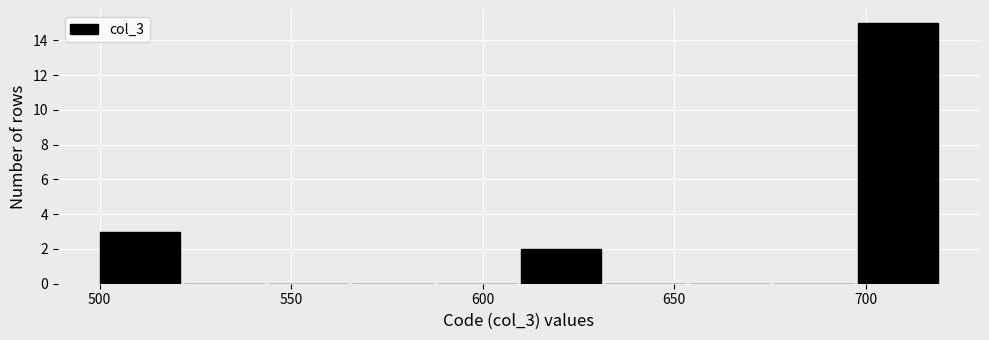

Reading left to right, transcribe this chart: for each bar, give the range it covers on the x-axis and its height. Neither the bar edges nor the heights are printed on the chart, so give them approximately, as read against the axes.

500 to 522: 3
522 to 544: 0
544 to 566: 0
566 to 588: 0
588 to 610: 0
610 to 632: 2
632 to 654: 0
654 to 676: 0
676 to 698: 0
698 to 720: 15